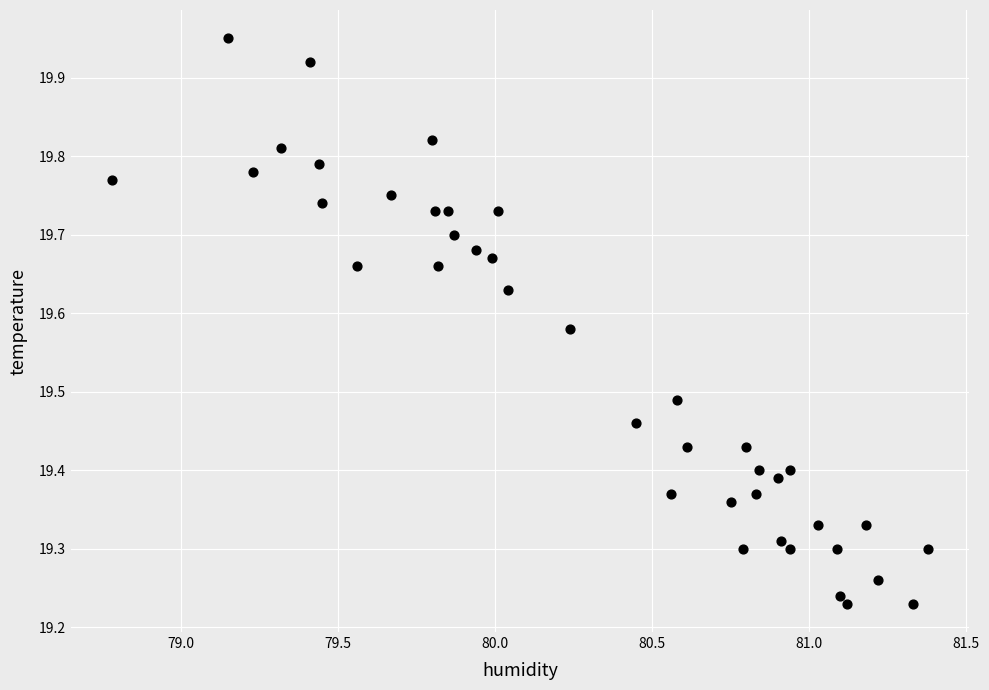

What is the range of Y values (max minus min)?

0.7